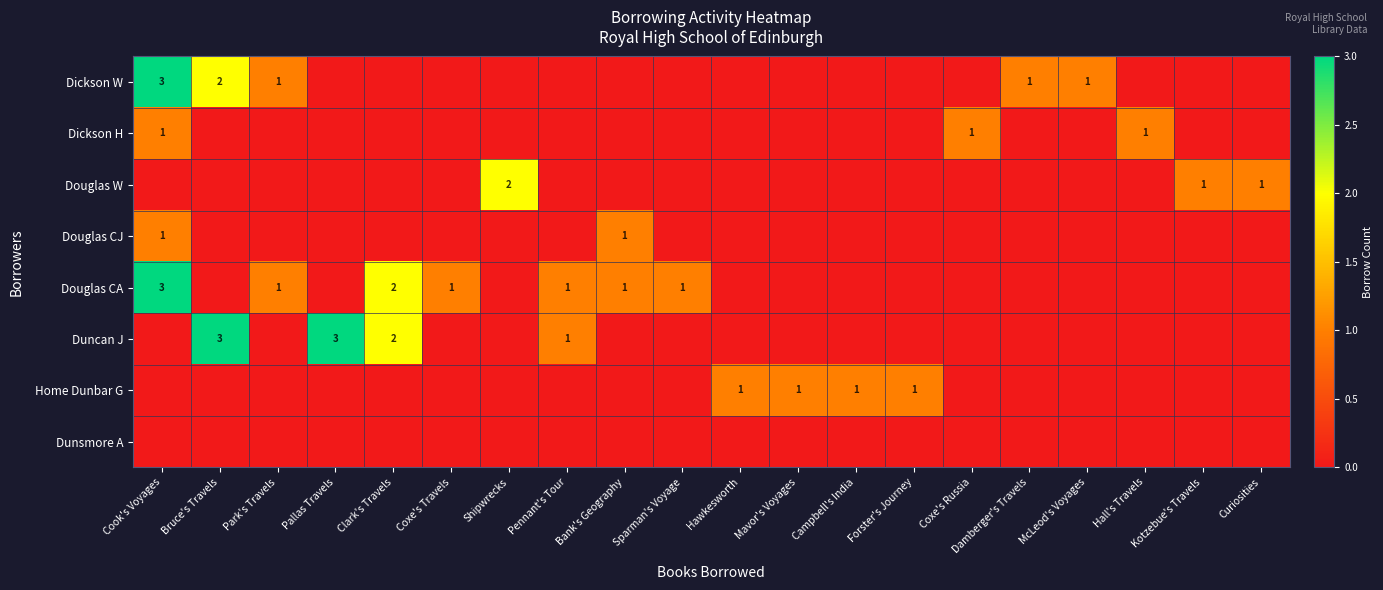

At how many categories does at least one series exceed 0?

20